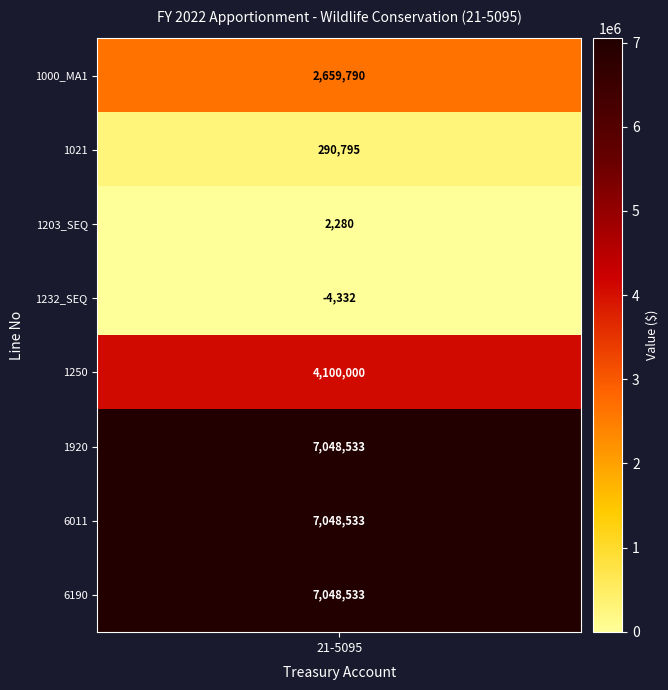

What is the difference between the values at 6190 and 1021?

6757738